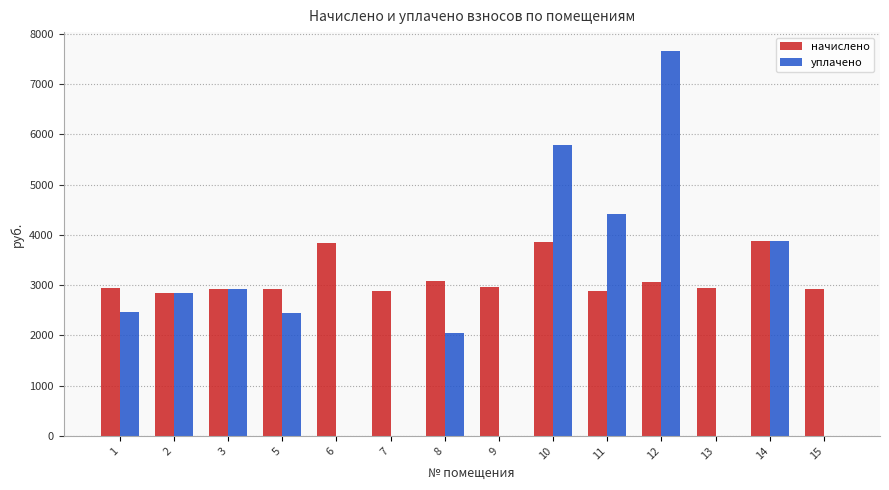

At which category is the sum across all series the highest?

12